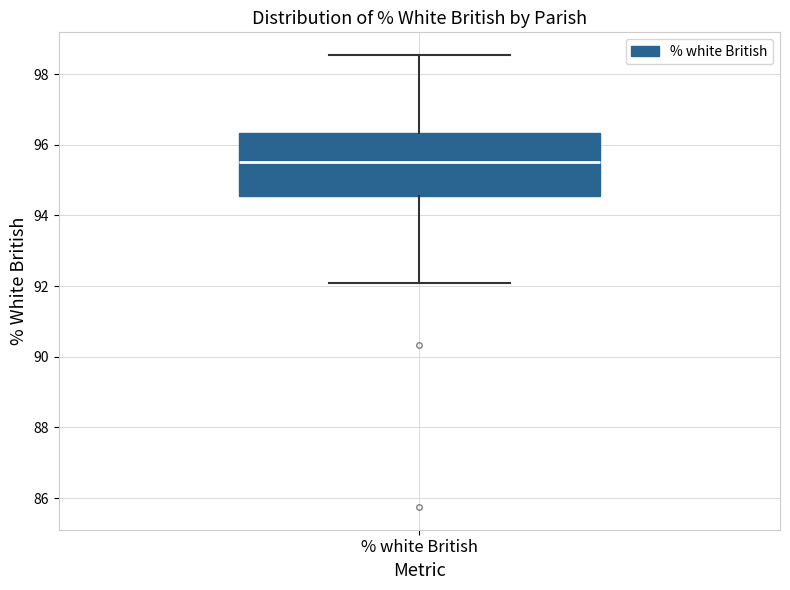

Read this box plot against the y-axis: the position of the median line, the range covered by the box, and the ends of both whiskers. The values are not printed on the chart, so give them approximately, as read against the axis.

median 95.6, box 94.6 to 96.4, whiskers 92.0 to 98.6